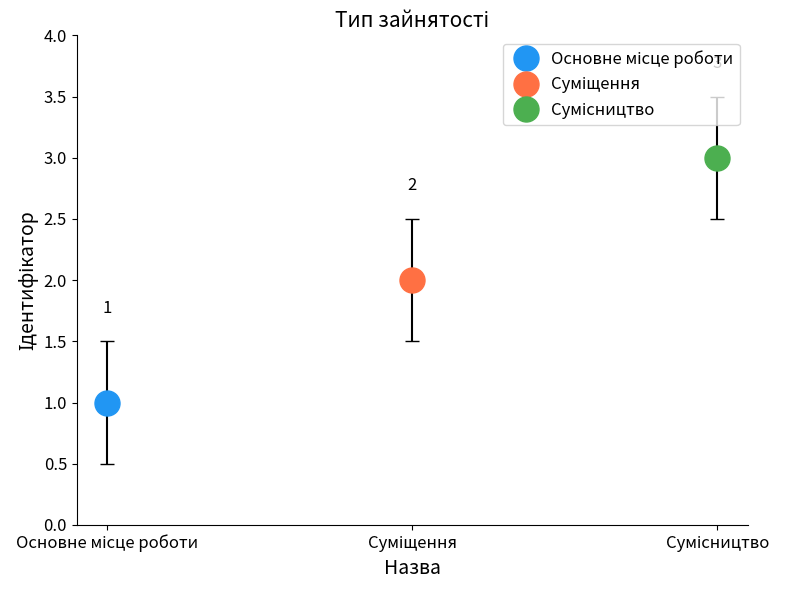

Count the values in the range 1 to 3.

3